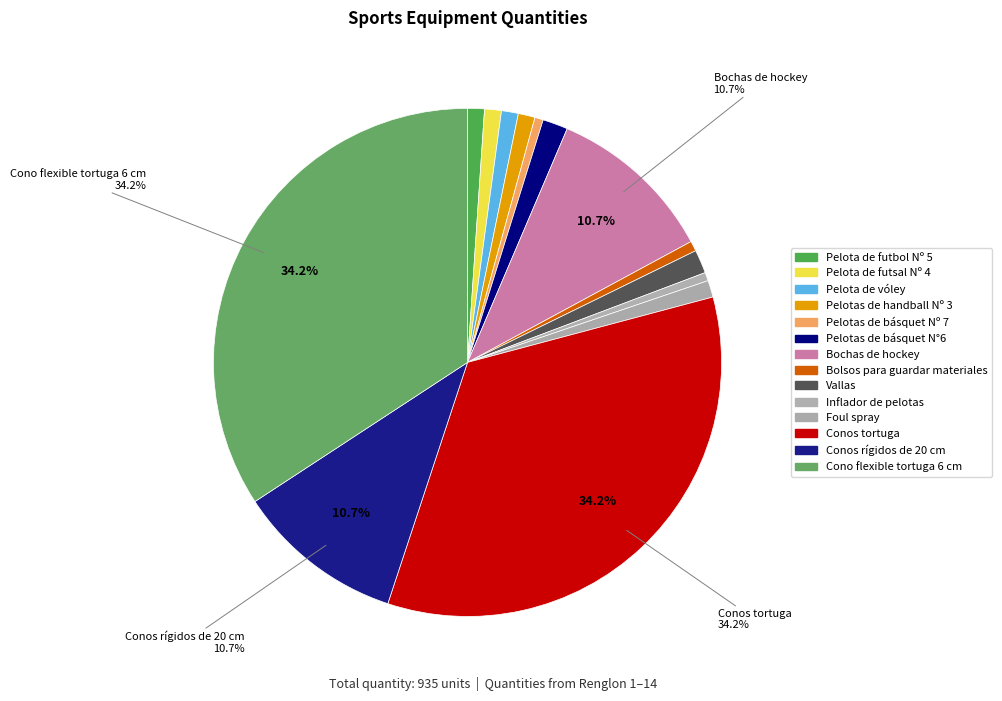

To the nearest percent, what is the average slice percentage?

7%